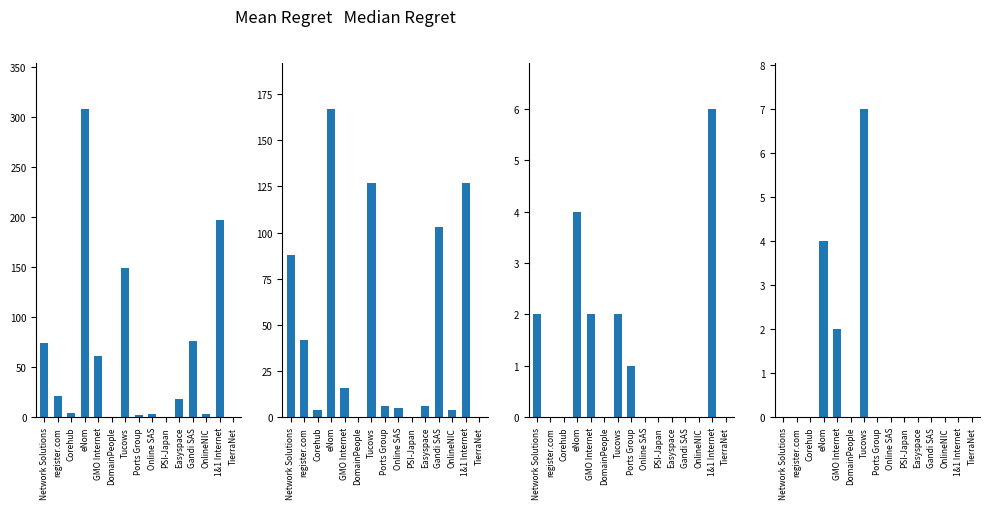

List the labels in order of total-nameservers value, smallest first.

DomainPeople, PSI-Japan, TierraNet, Corehub, OnlineNIC, Online SAS, Ports Group, Easyspace, GMO Internet, register.com, Network Solutions, Gandi SAS, Tucows, 1&1 Internet, eNom